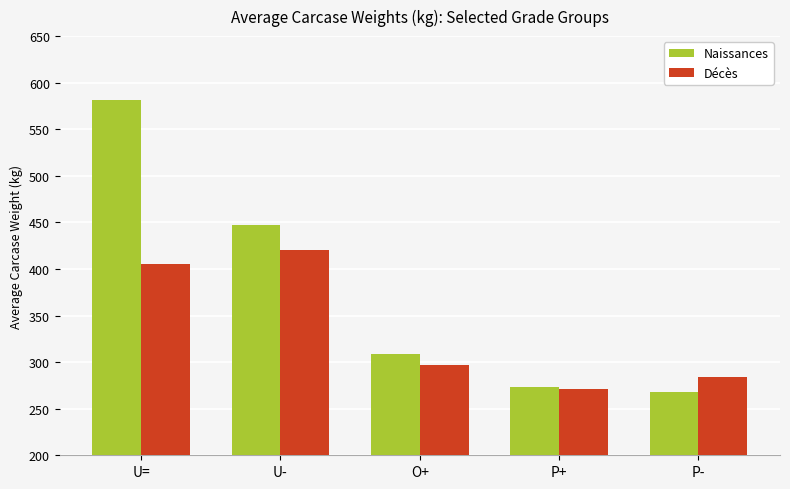

What is the highest value of the Naissances series?

581.5